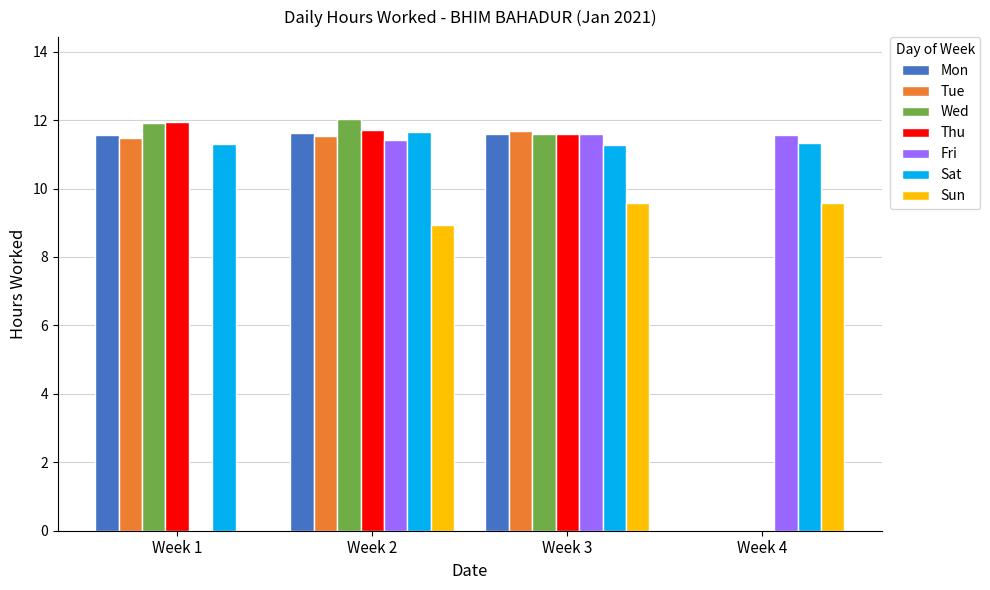

What is the sum of the Tue values at Week 2 and Week 1?

23.0